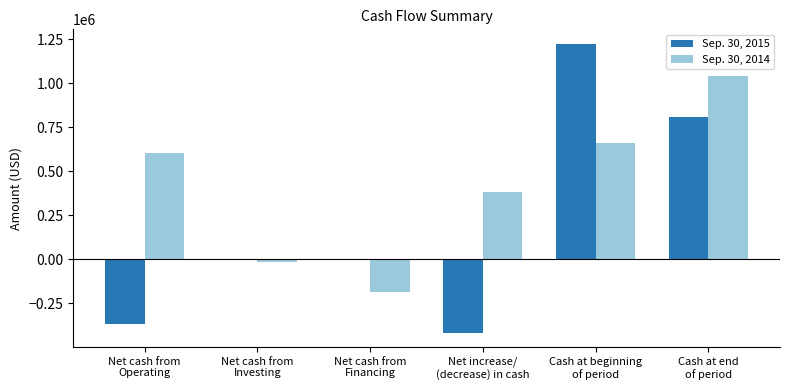

What is the greatest value displayed?

1225518